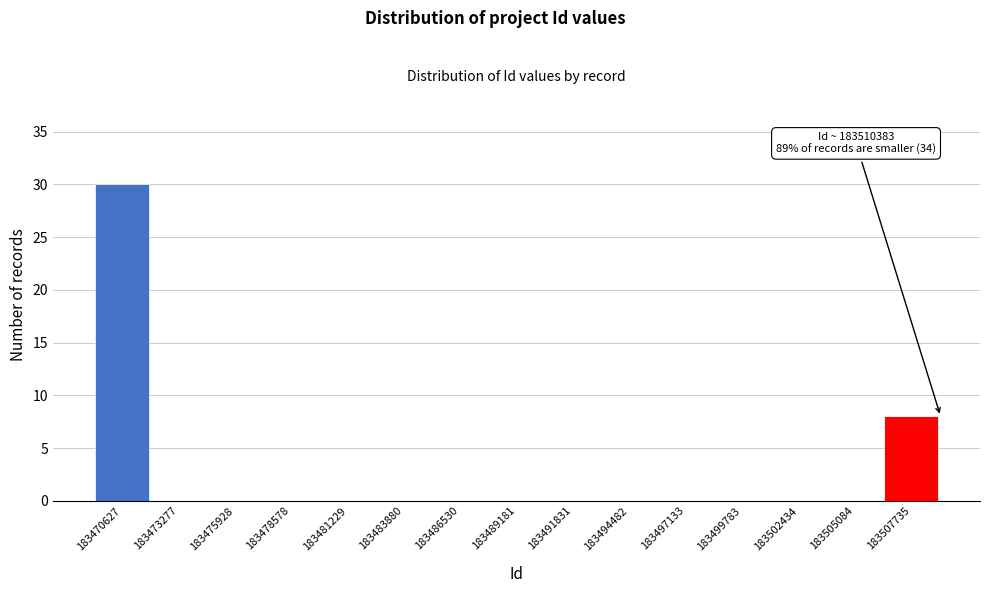

Reading left to right, list all the values displayed in this chart.

183470627=30	183473277=0	183475928=0	183478578=0	183481229=0	183483880=0	183486530=0	183489181=0	183491831=0	183494482=0	183497133=0	183499783=0	183502434=0	183505084=0	183507735=8